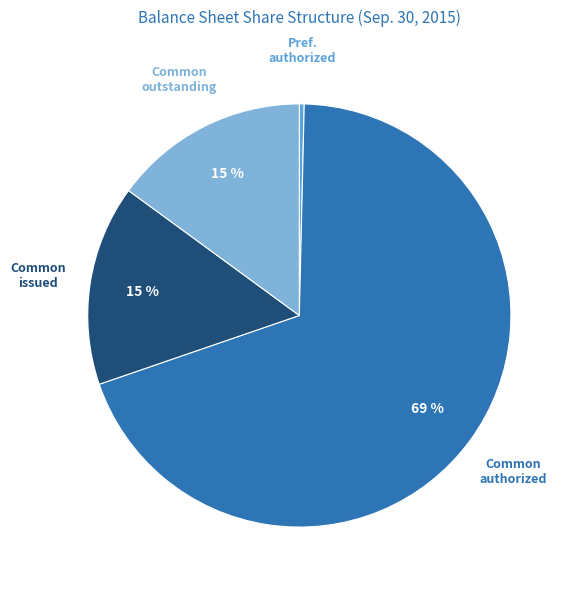

Which slice is the largest?

Common authorized